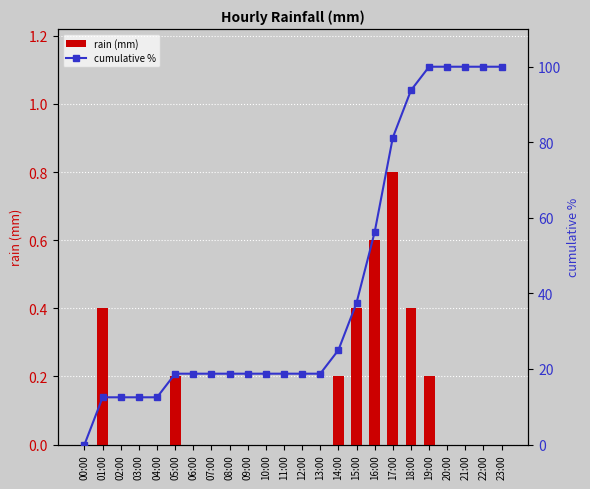

What position from the left is 16:00?

17